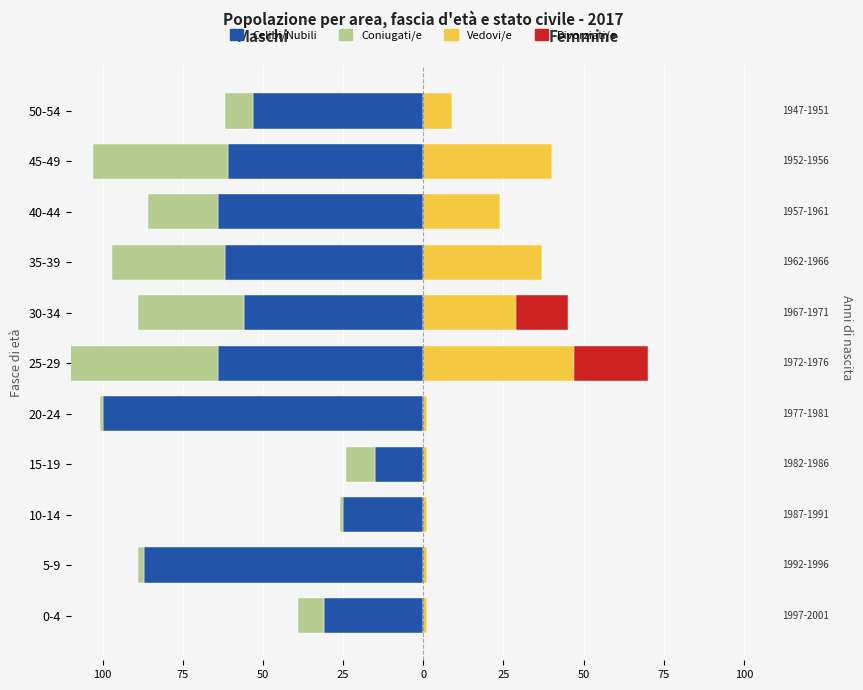

List the series in order of their overall mean, highest first.

Vedovi/e, Divorziati/e, Coniugati/e, Celibi/Nubili